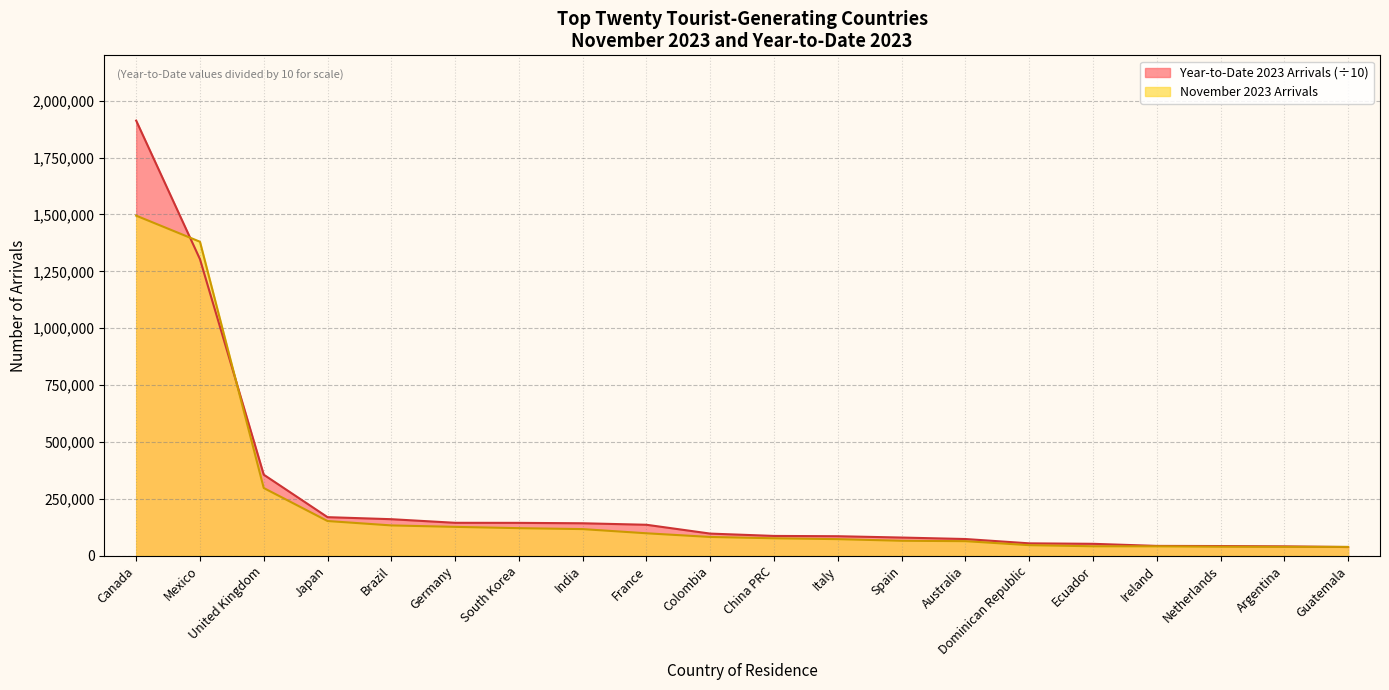

At Mexico, list the series in order from smallest to largest.

Year-to-Date 2023 Arrivals (÷10), November 2023 Arrivals